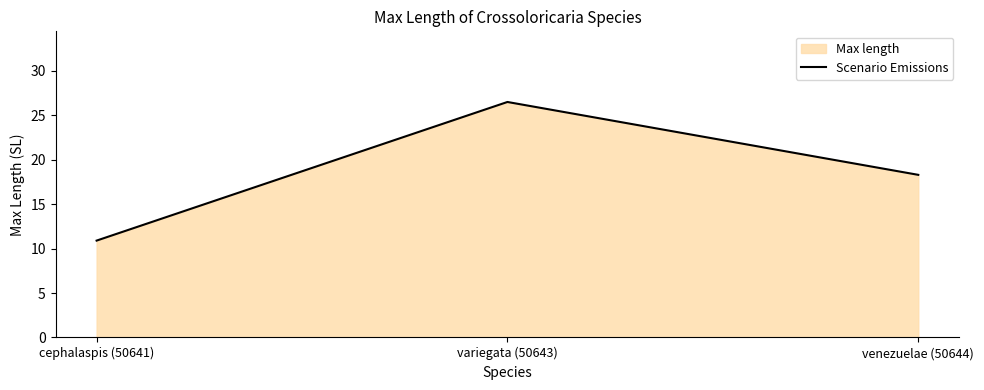

List the labels in order of value, largest first.

variegata (50643), venezuelae (50644), cephalaspis (50641)